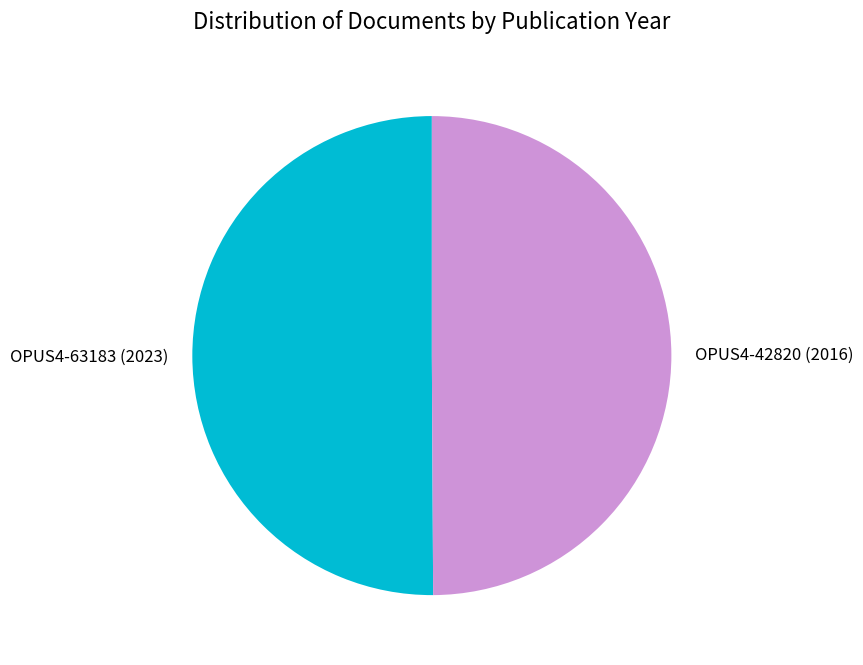

The OPUS4-42820 slice represents 64% of the pie. True or false?

False